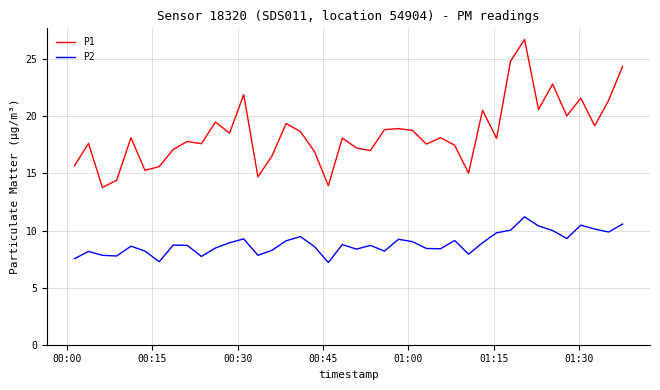

Which series has the largest range (max minus min)?

P1